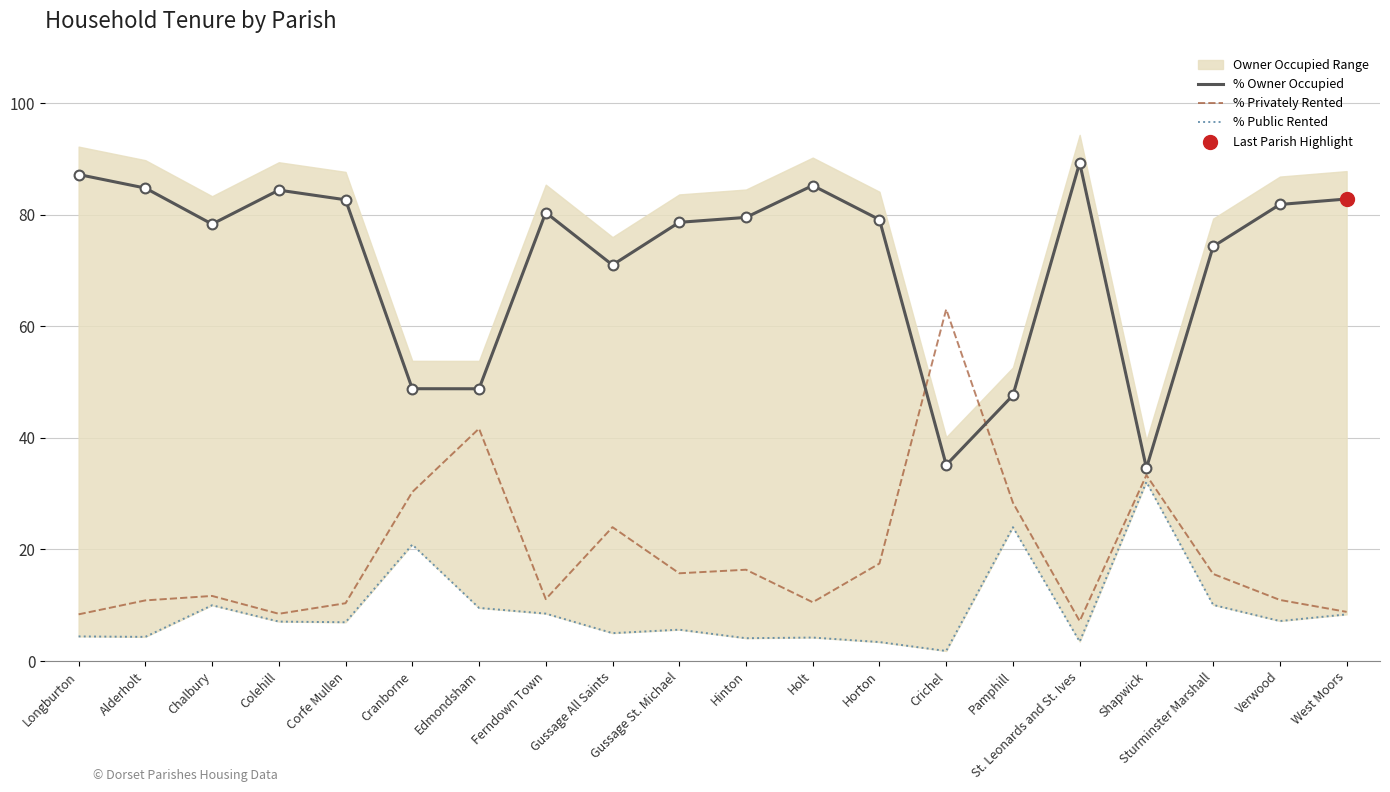

At which category is the sum across all series the highest?

Horton